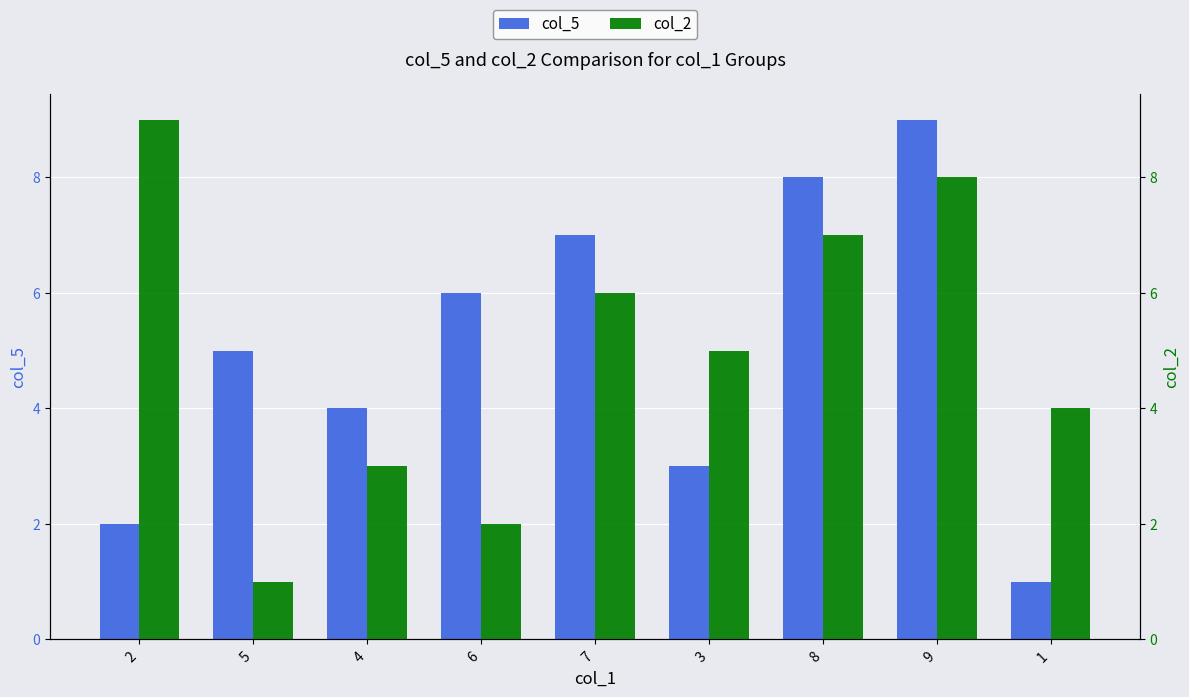

How many groups of bars are there?

9